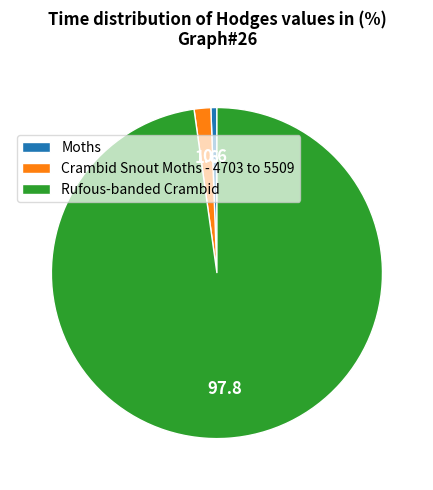

Which category accounts for the majority?

Rufous-banded Crambid